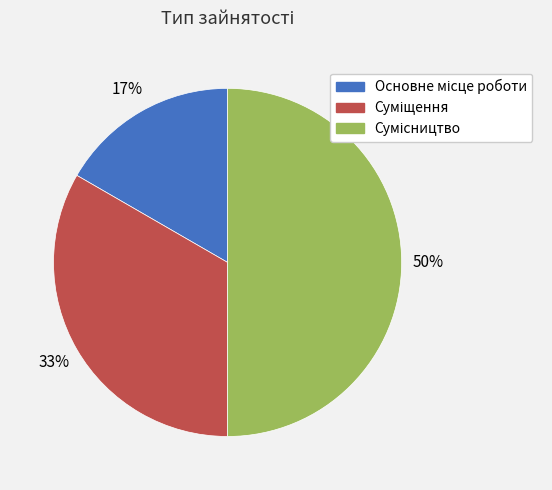

To the nearest percent, what is the difference between the largest and smallest slice percentages?

33%